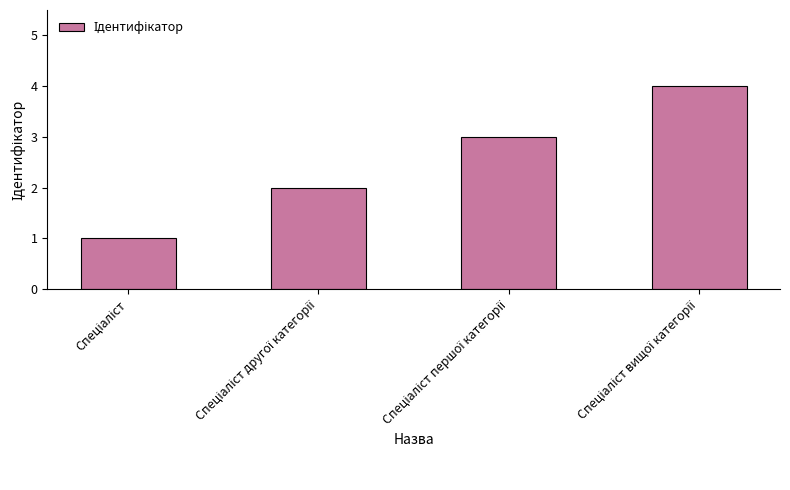

What is the difference between the maximum and minimum values?

3